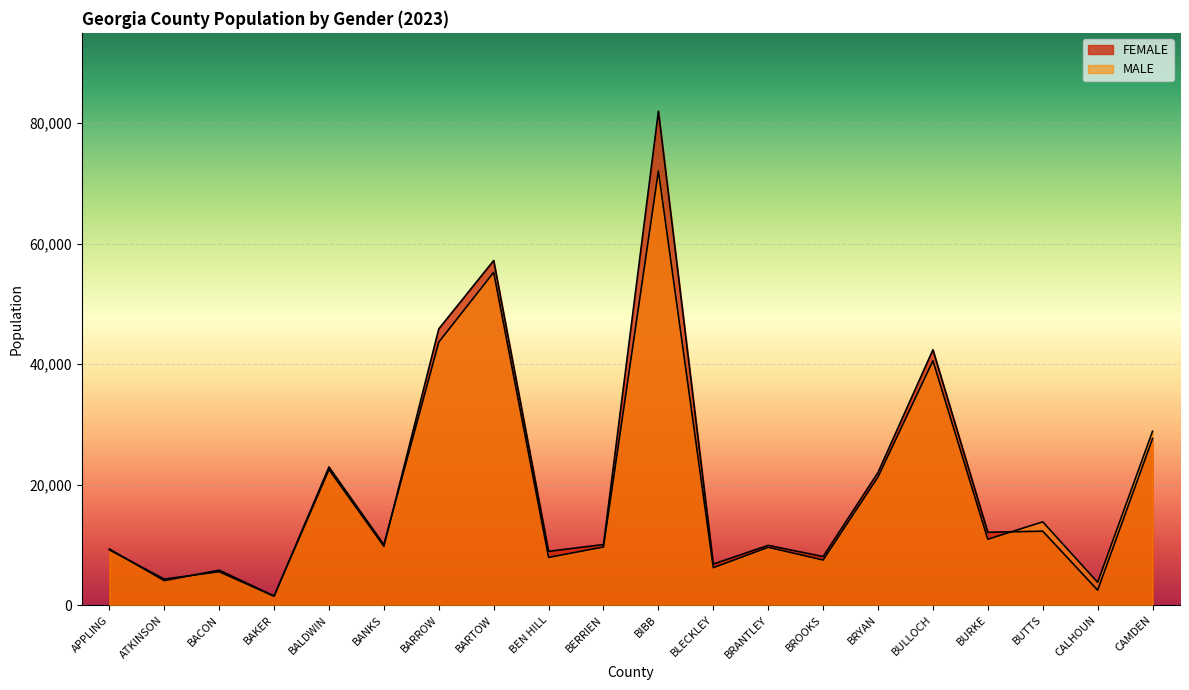

In FEMALE, how many points are higher than both neighbors (excluding endpoints)?

7